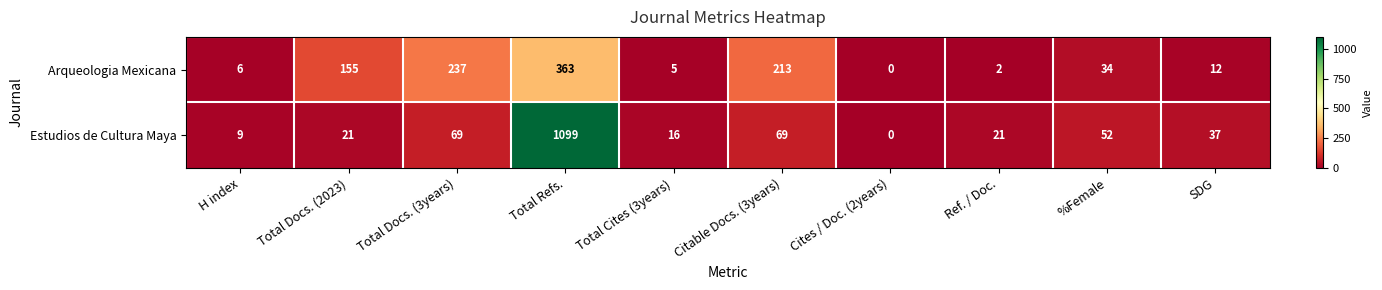

Is the value of Arqueologia Mexicana at Total Refs. greater than the value of Estudios de Cultura Maya at Ref. / Doc.?

Yes